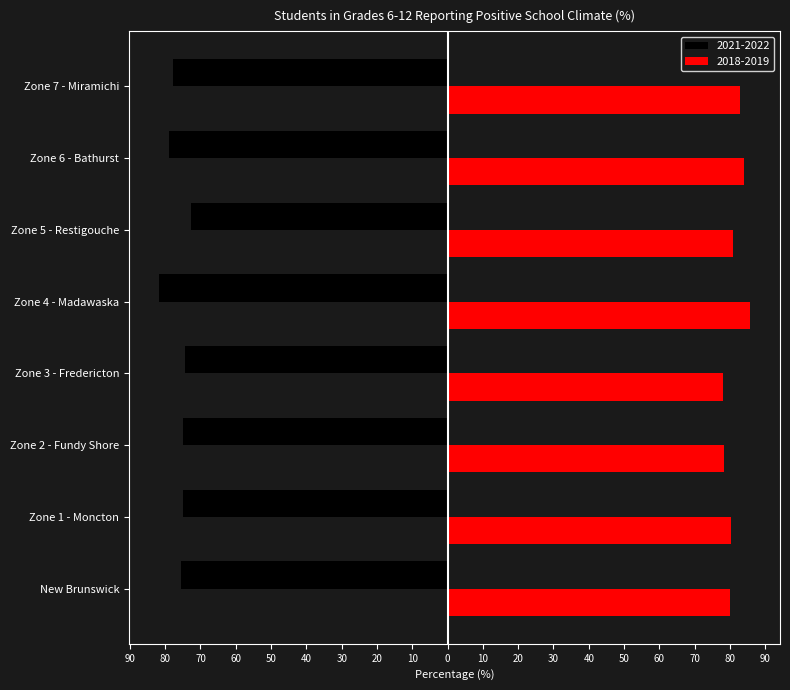

What are all the series names shown in the legend?

2021-2022, 2018-2019